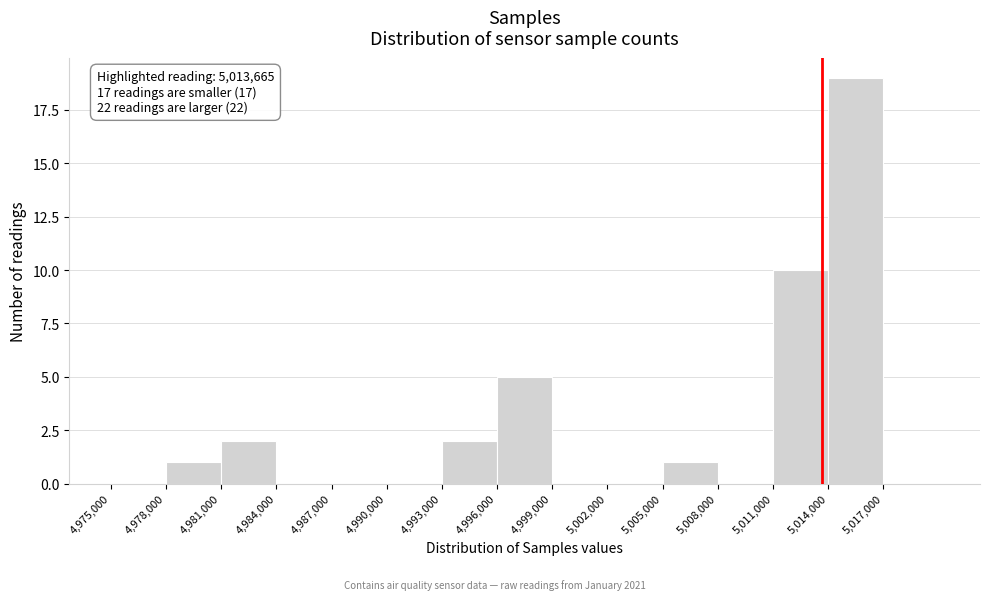

Over which range of the x-axis is the bar tallest?

5014000 to 5017000